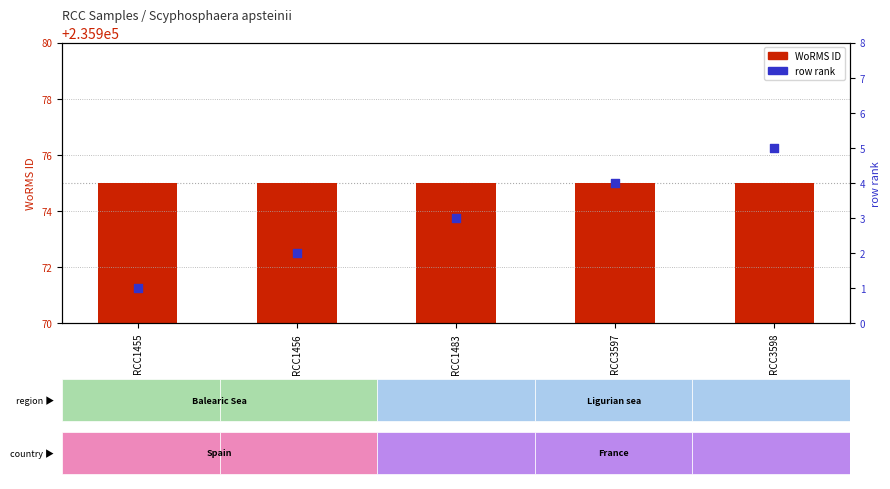

Is the value of row rank at RCC3597 greater than the value of WoRMS ID at RCC1456?

No